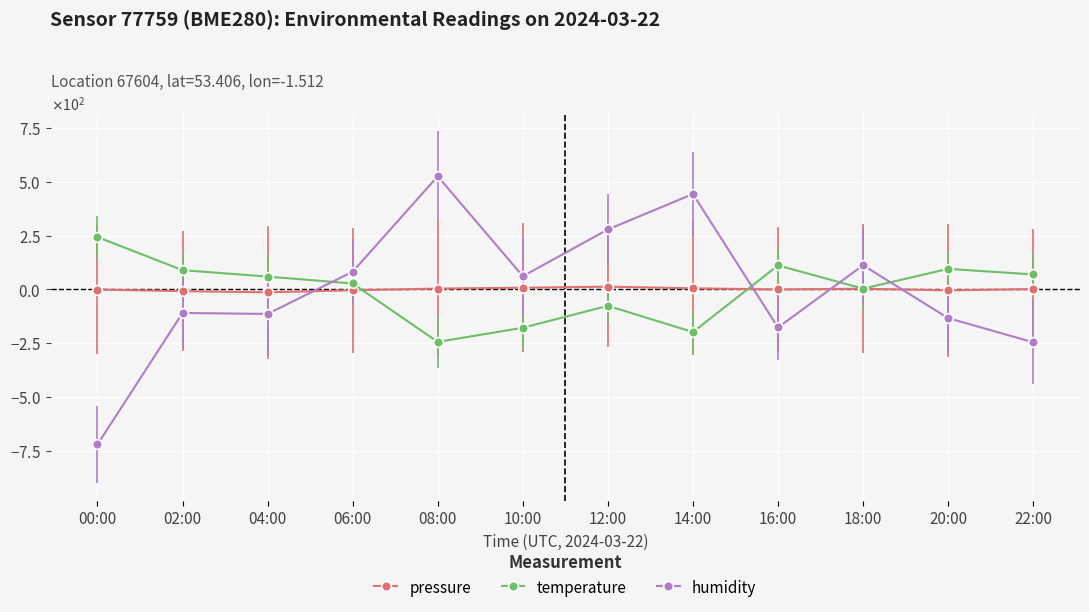

Does the chart have visible grid lines?

Yes